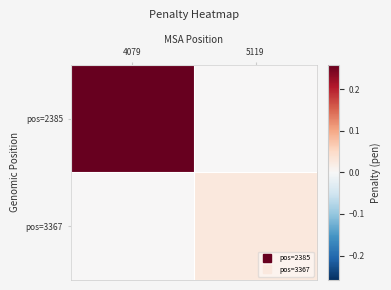

Reading left to right, extract all data points from this chart.

pos=2385: 4079=0.3	5119=0.0
pos=3367: 4079=0.0	5119=0.0